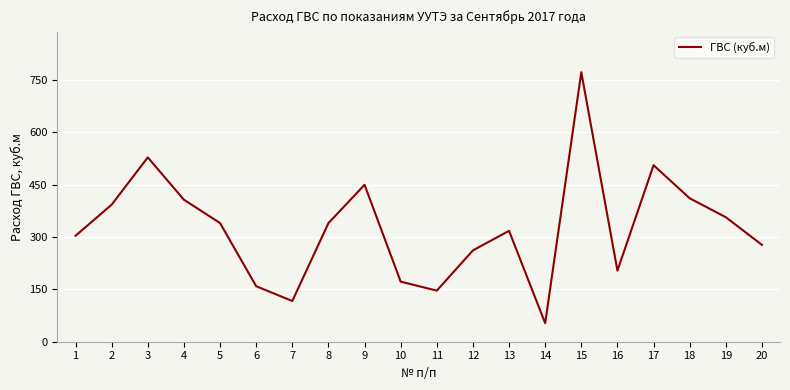

Read the value at 8.

339.5